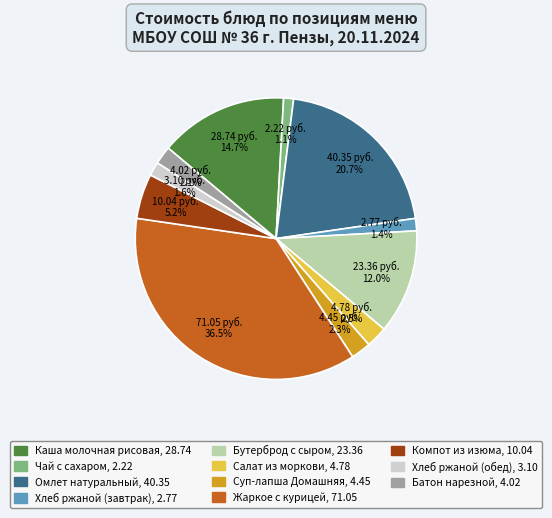

What percentage do Каша молочная рисовая and Батон нарезной together represent?

16.8%